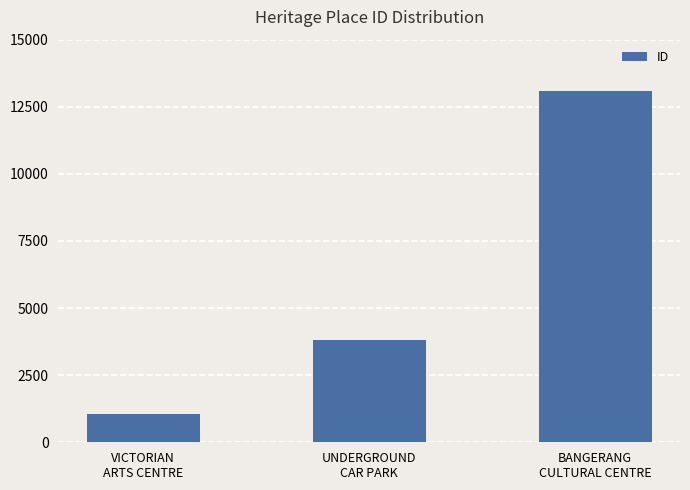

The value at UNDERGROUND
CAR PARK is 6347. True or false?

False